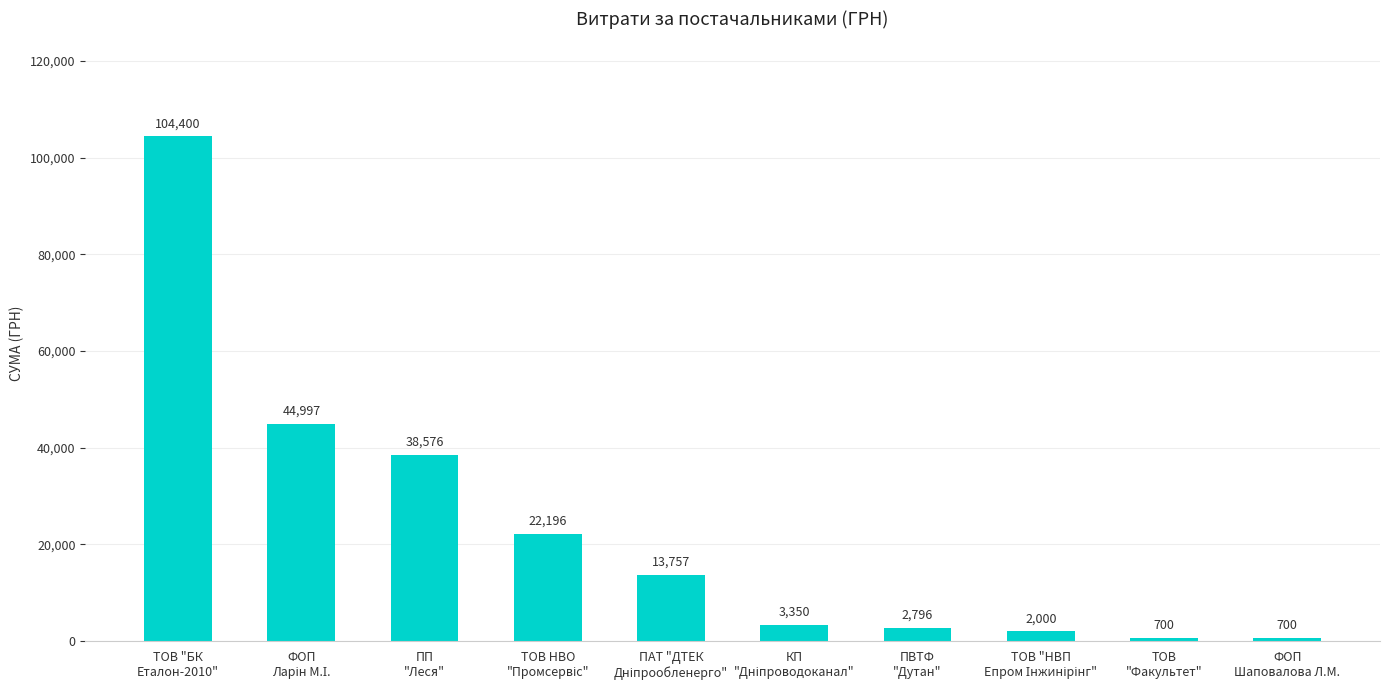

What is the greatest value displayed?

104400.0